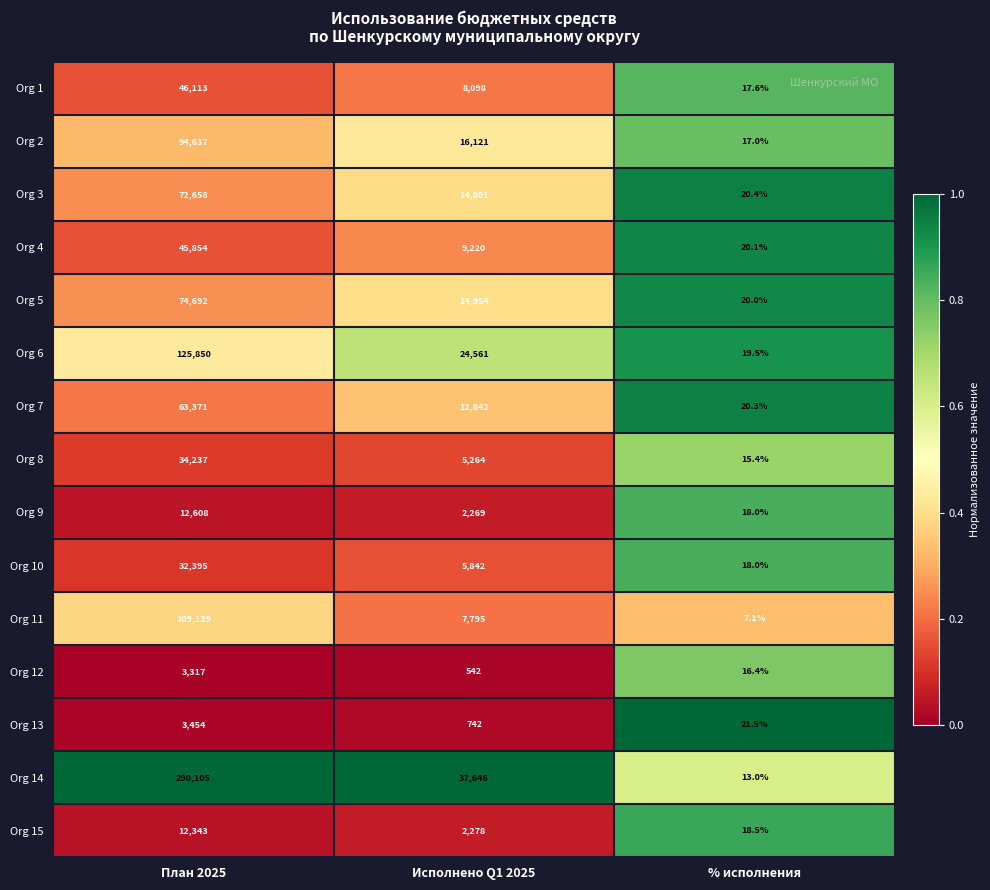

At which category does the chart reach its minimum across all series?

% исполнения